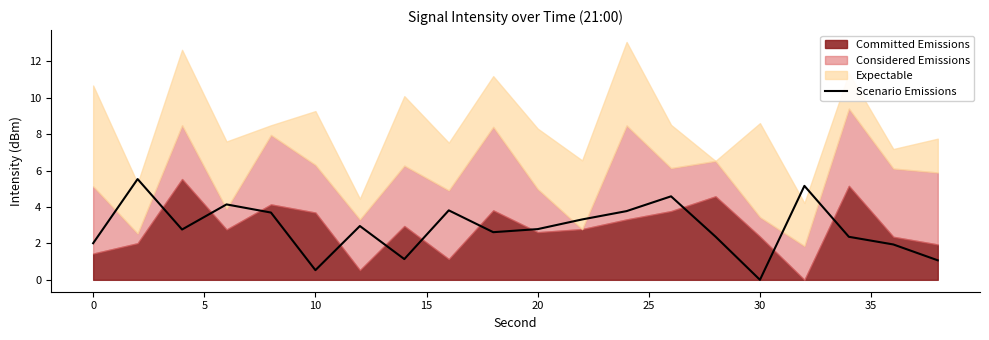

Reading right to left, extract all data points from this chart.

1.1	1.9	2.4	5.2	0.0	2.4	4.6	3.8	3.3	2.8	2.6	3.8	1.1	3.0	0.5	3.7	4.1	2.8	5.5	2.0